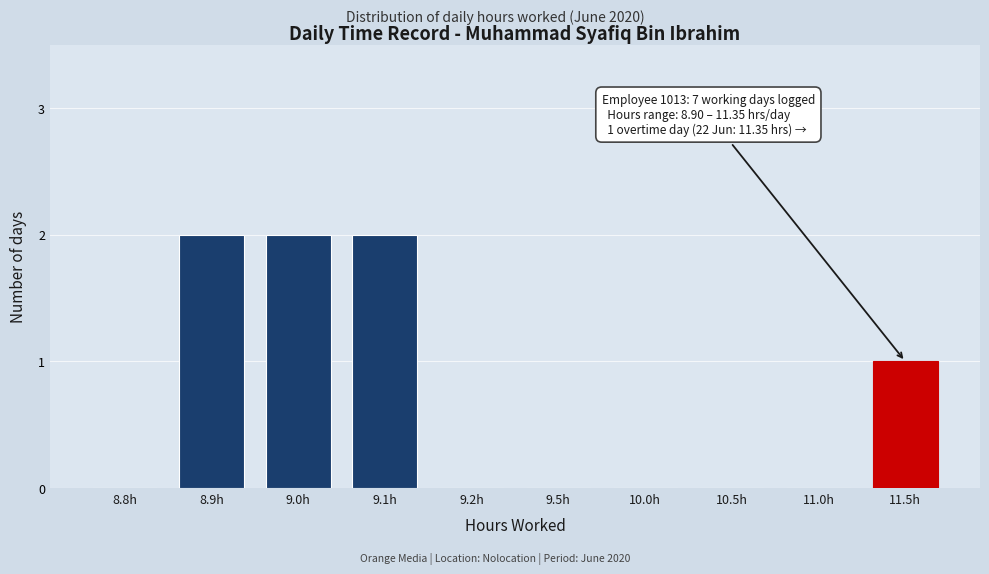

Reading right to left, extract all data points from this chart.

11.5h=1	11.0h=0	10.5h=0	10.0h=0	9.5h=0	9.2h=0	9.1h=2	9.0h=2	8.9h=2	8.8h=0